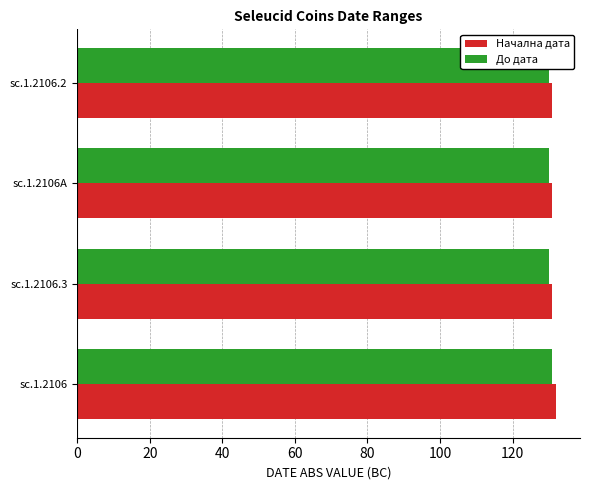

How many groups of bars are there?

4